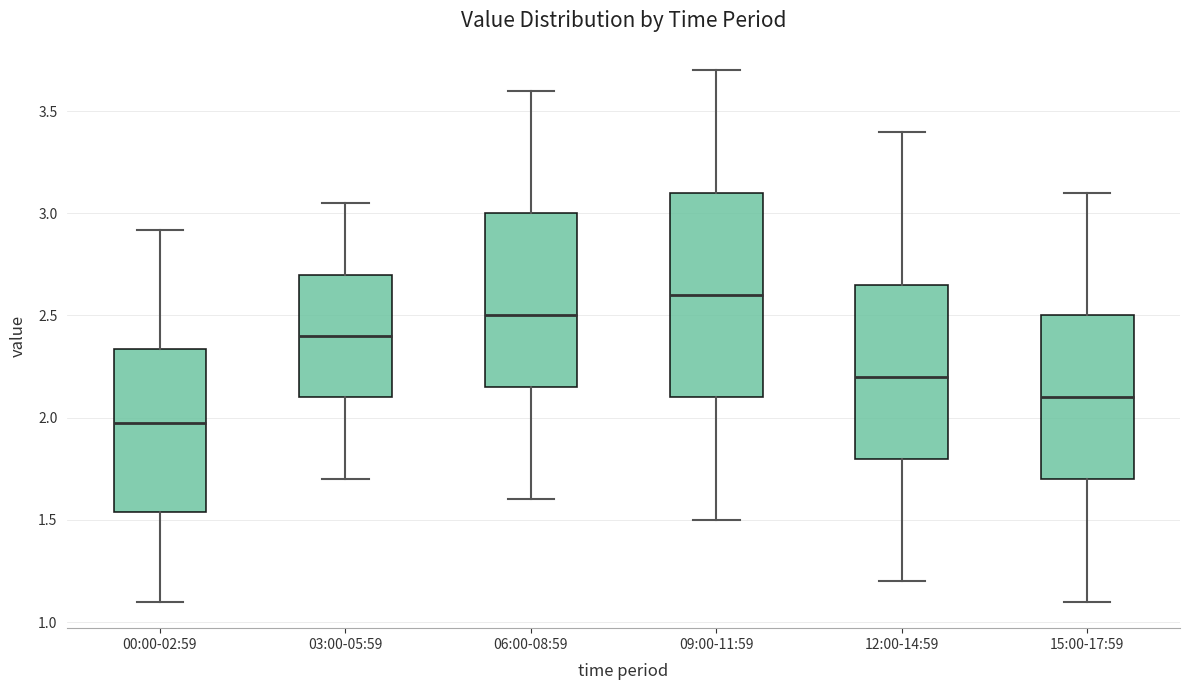

Where does the lower whisker of the box for 15:00-17:59 end on the y-axis? The values are not printed on the chart, so give them approximately, as read against the axis.

1.10